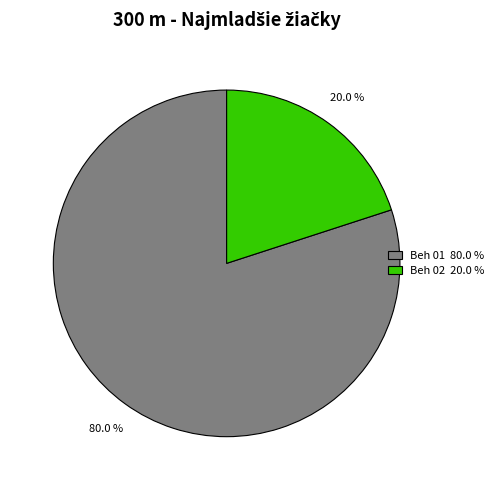

Which slice is the smallest?

Beh 02 20.0 %